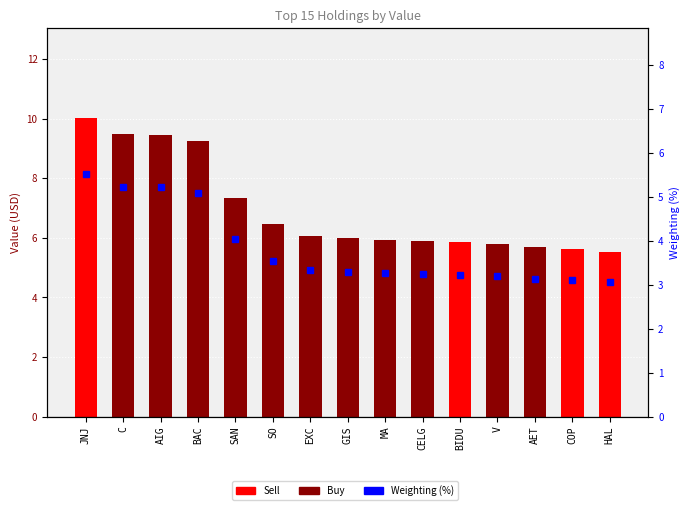

Reading left to right, list all the values displayed in this chart.

Value (M USD): JNJ=10.0	C=9.5	AIG=9.5	BAC=9.2	SAN=7.3	SO=6.5	EXC=6.1	GIS=6.0	MA=5.9	CELG=5.9	BIDU=5.9	V=5.8	AET=5.7	COP=5.6	HAL=5.5
Weighting (%): JNJ=5.5	C=5.2	AIG=5.2	BAC=5.1	SAN=4.0	SO=3.5	EXC=3.3	GIS=3.3	MA=3.3	CELG=3.2	BIDU=3.2	V=3.2	AET=3.1	COP=3.1	HAL=3.1